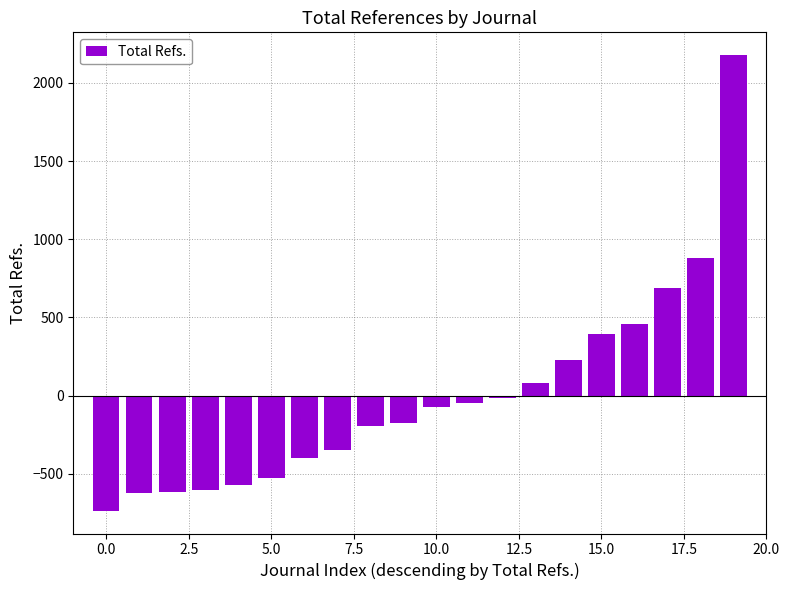

What is the greatest value displayed?

2177.5